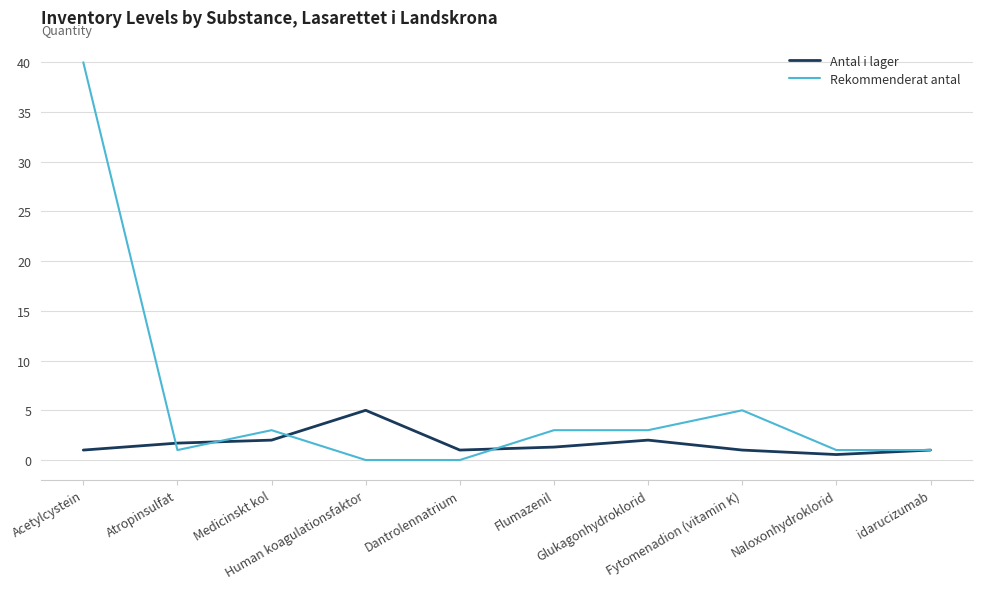

At which label does Rekommenderat antal first exceed 3?

Acetylcystein